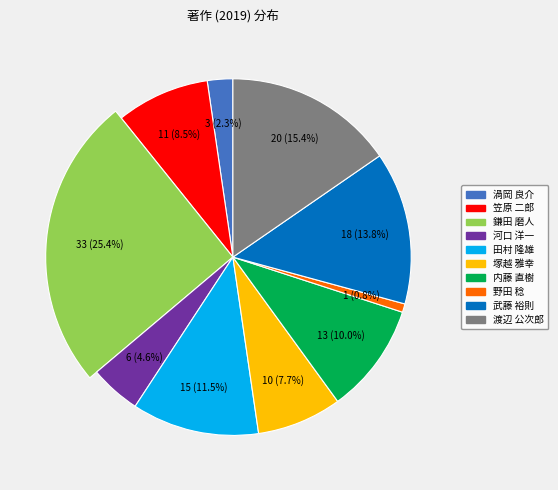

What is the total percentage of 田村 隆雄 and 渡辺 公次郎?

26.9%